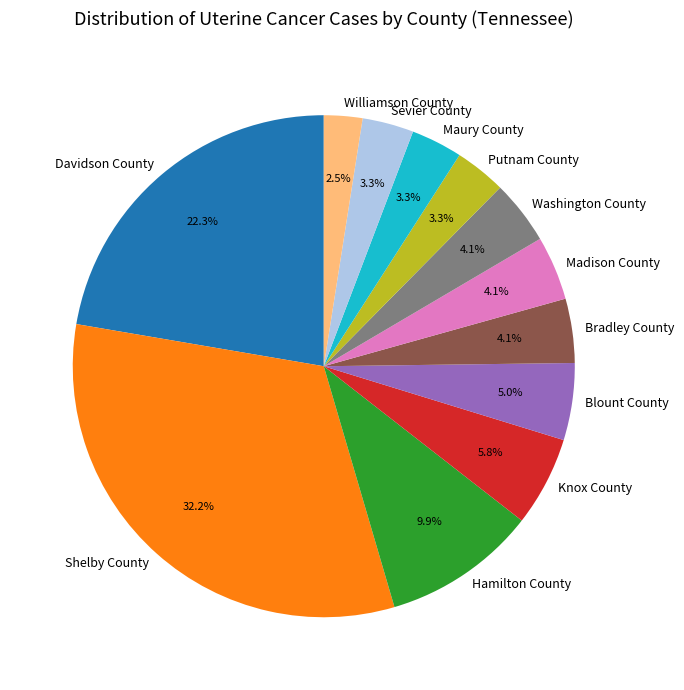

Does Putnam County represent more than half of the total?

No